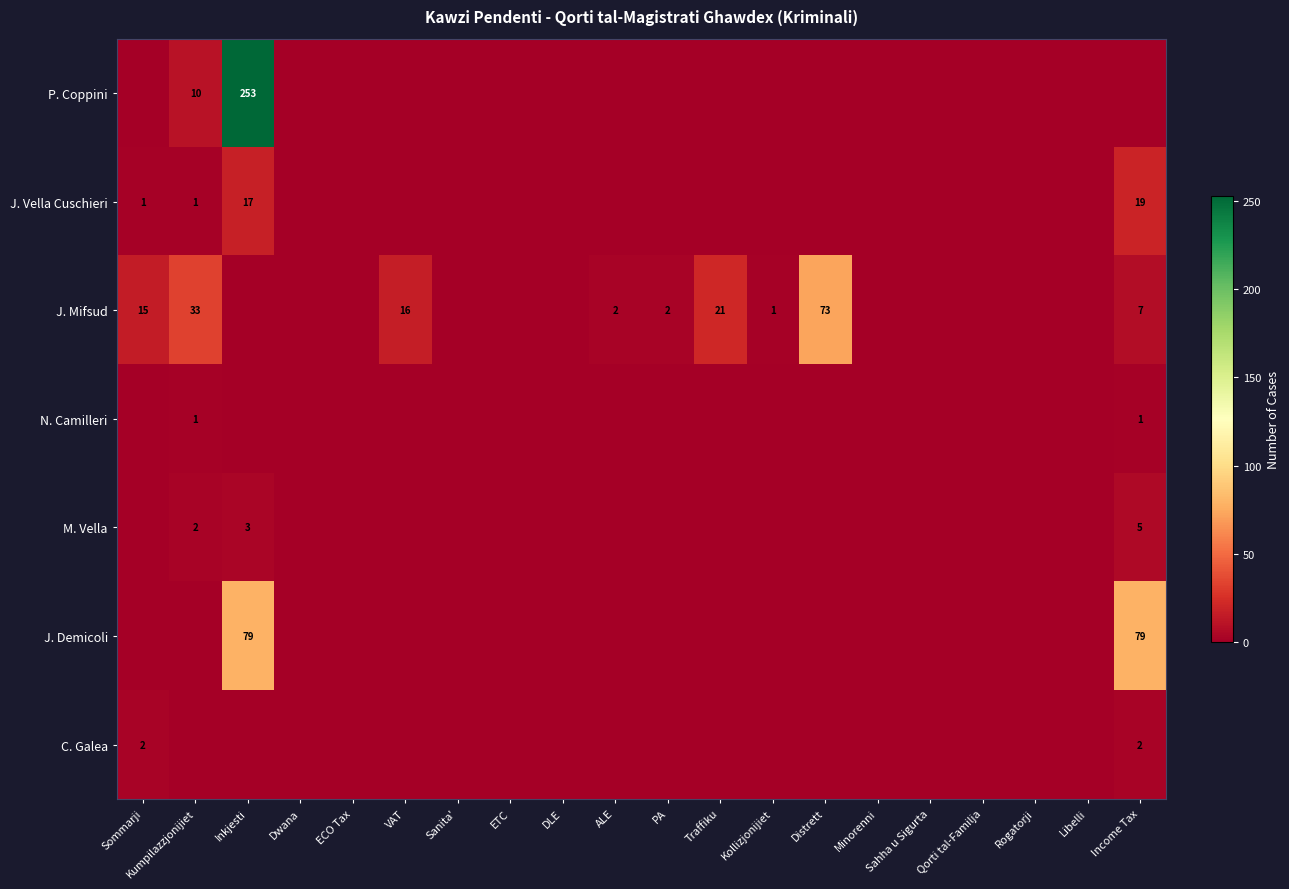

How many series are shown in this chart?

7